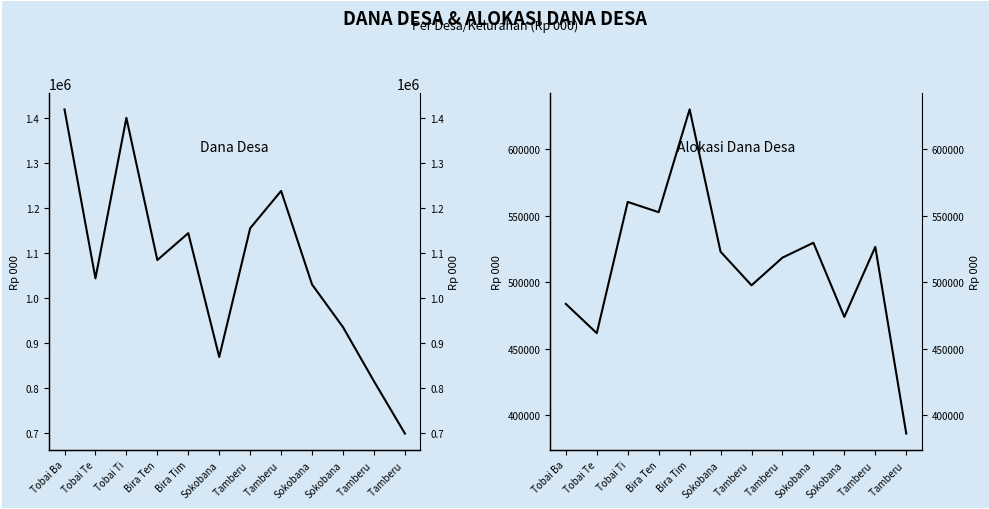

Is this an area chart (filled region under the line)?

No